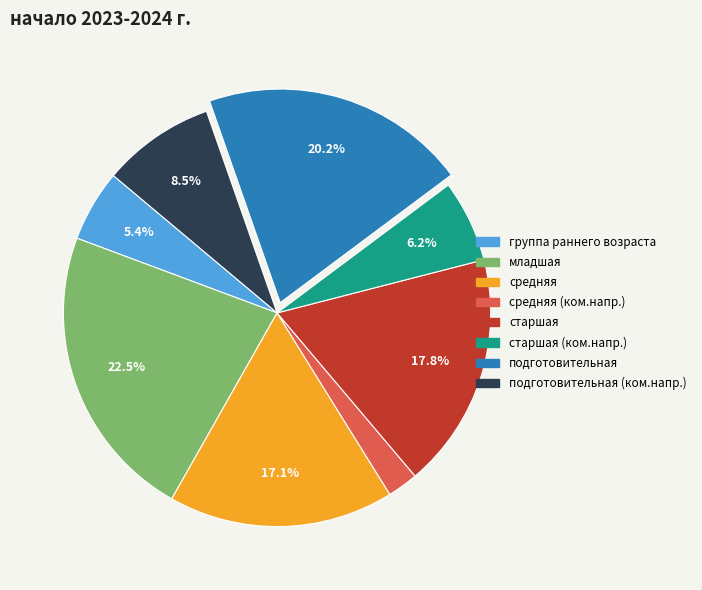

How many segments does this pie chart have?

8